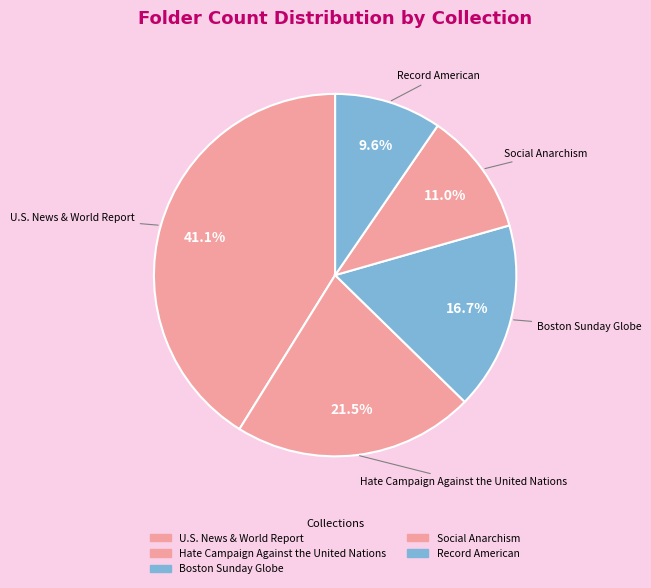

What portion of the pie excludes Boston Sunday Globe?

83.3%